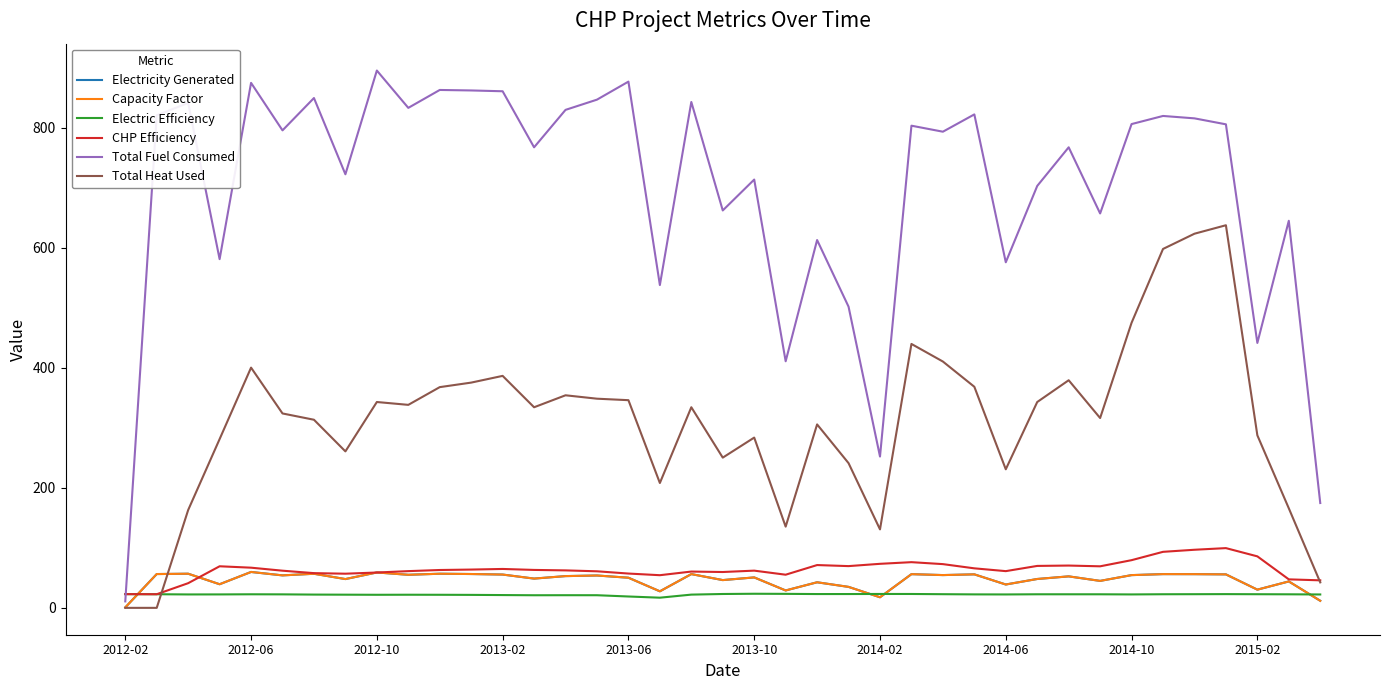

Which series has the largest total across all categories?

Total Fuel Consumed